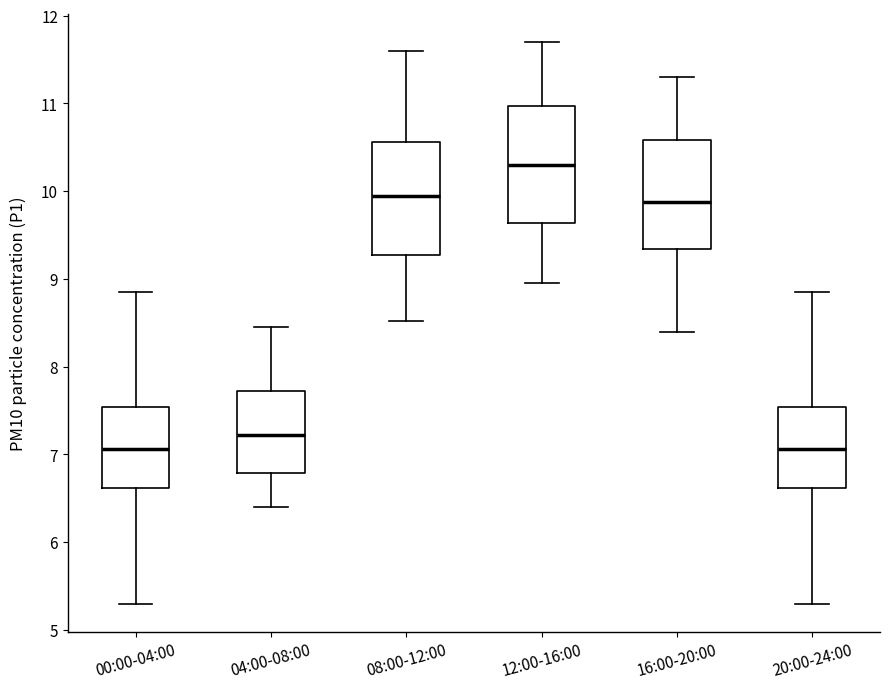

Where does the lower whisker of the box for 08:00-12:00 end on the y-axis? The values are not printed on the chart, so give them approximately, as read against the axis.

8.5